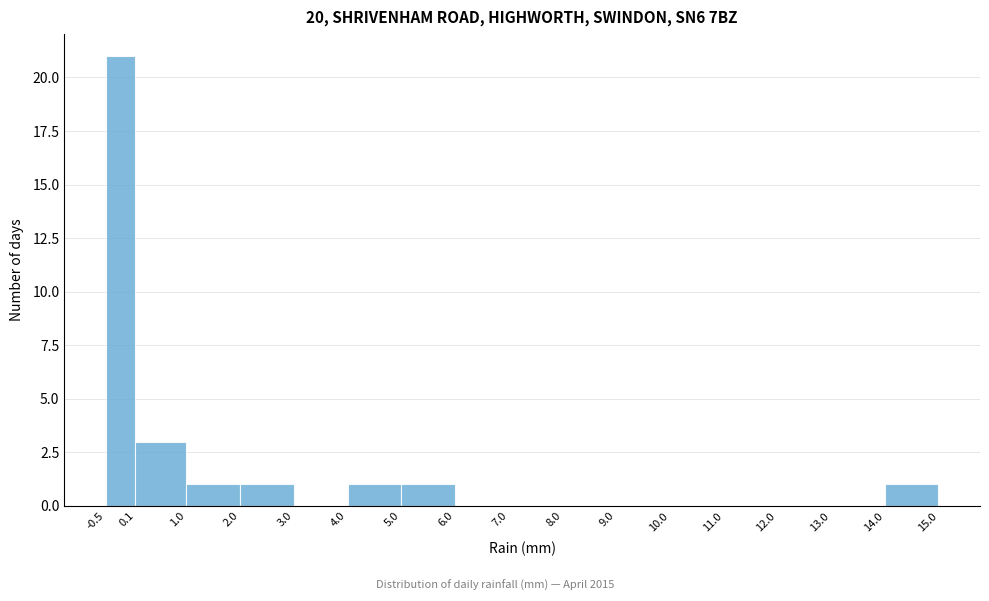

Reading left to right, transcribe this chart: for each bar, give the range it covers on the x-axis and its height. The values are not printed on the chart, so give them approximately, as read against the axis.

-0.5 to 0.1: 21
0.1 to 1.0: 3
1.0 to 2.0: 1
2.0 to 3.0: 1
3.0 to 4.0: 0
4.0 to 5.0: 1
5.0 to 6.0: 1
6.0 to 7.0: 0
7.0 to 8.0: 0
8.0 to 9.0: 0
9.0 to 10.0: 0
10.0 to 11.0: 0
11.0 to 12.0: 0
12.0 to 13.0: 0
13.0 to 14.0: 0
14.0 to 15.0: 1